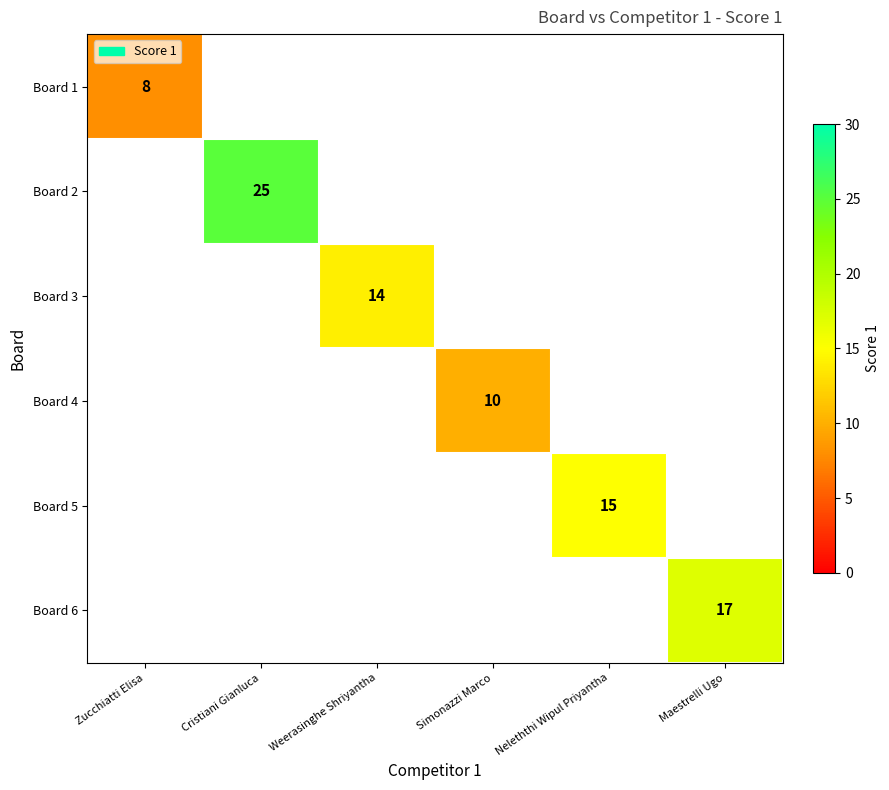

Is the value of Board 6 at Maestrelli Ugo greater than the value of Board 3 at Weerasinghe Shriyantha?

Yes